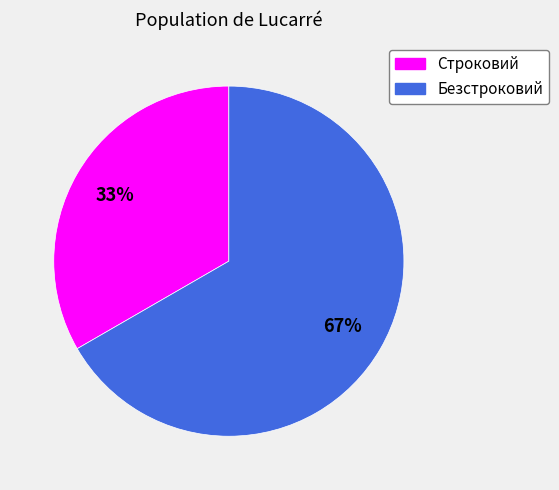

The Безстроковий slice represents 56% of the pie. True or false?

False